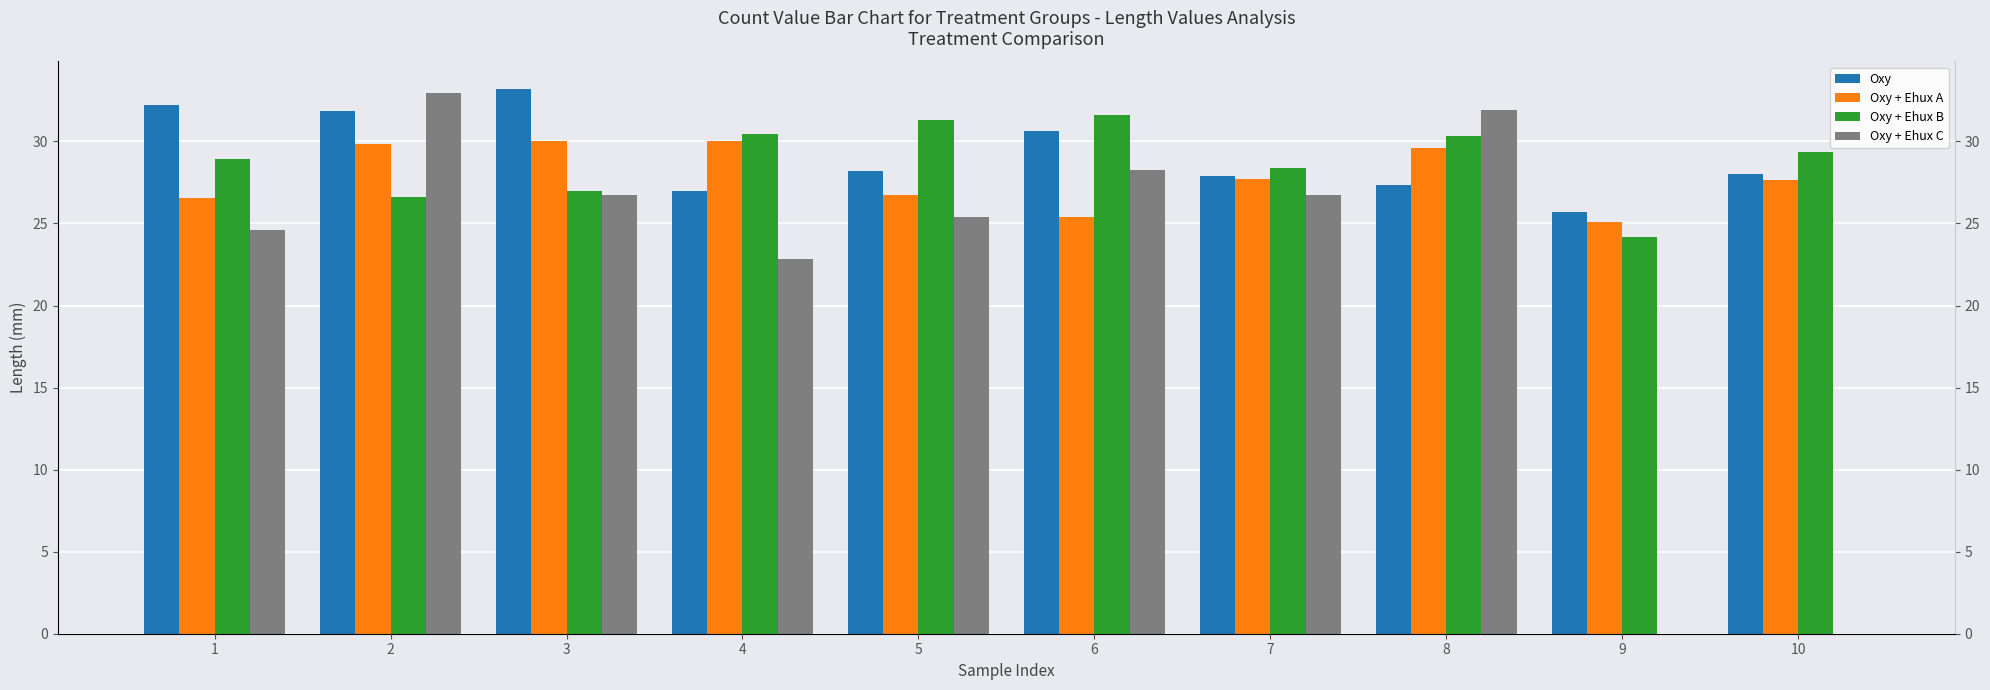

What is the spread (max minus min) of values at 2?

6.3